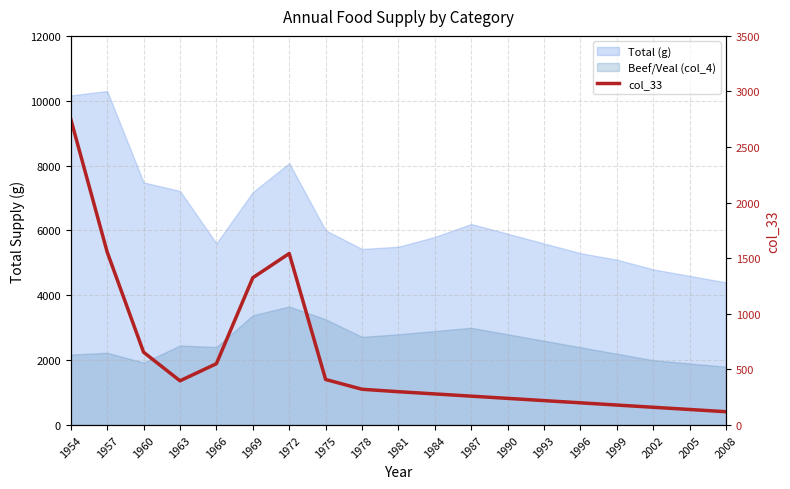

Reading left to right, transcribe all the data shown in this chart.

1954=2751	1957=1556	1960=655	1963=398	1966=552	1969=1325	1972=1543	1975=410	1978=322	1981=300	1984=280	1987=260	1990=240	1993=220	1996=200	1999=180	2002=160	2005=140	2008=120